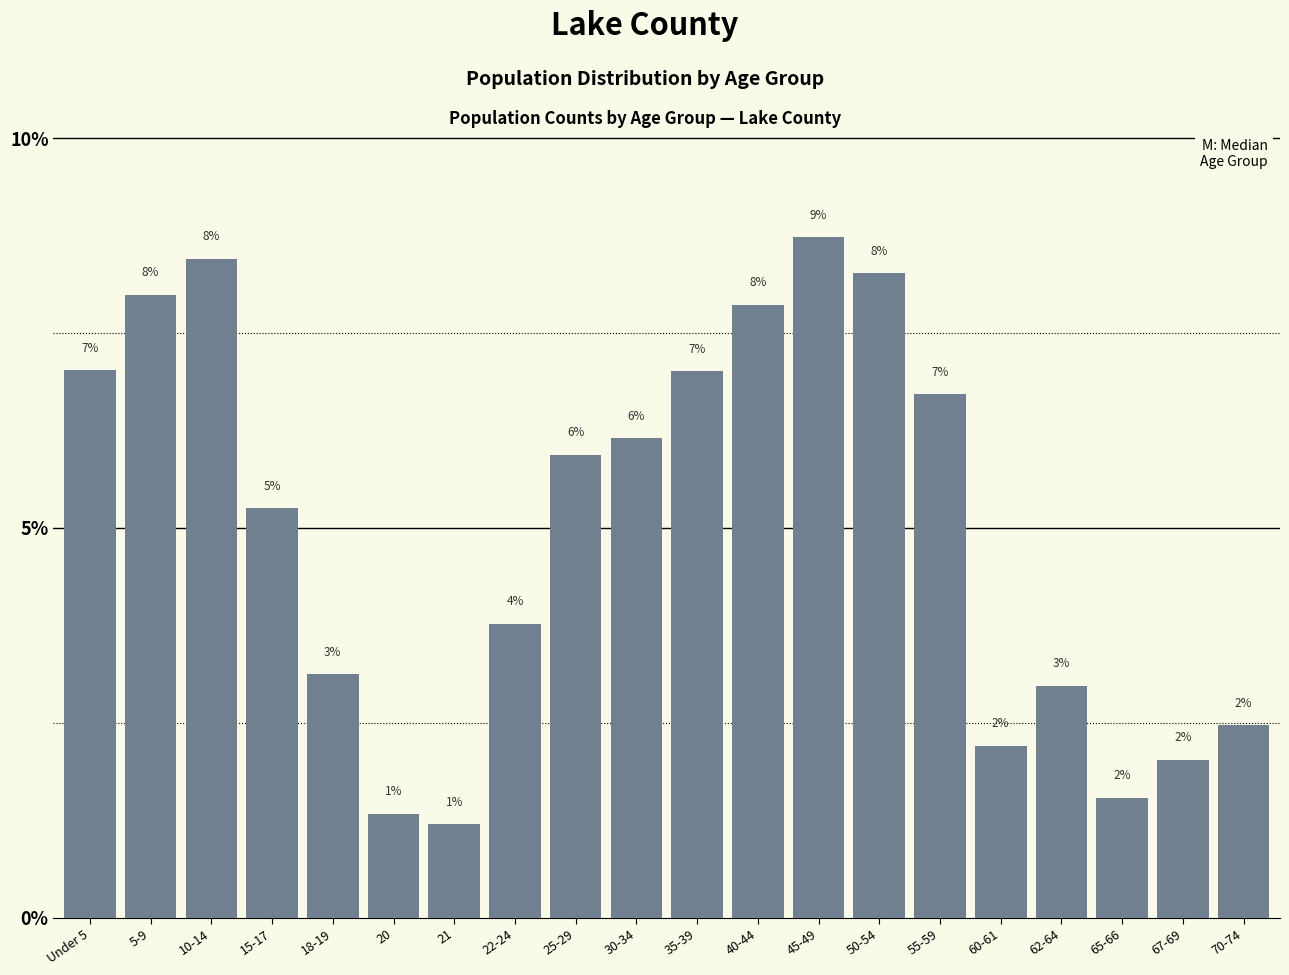

What value does the data have at 67-69?

2.0